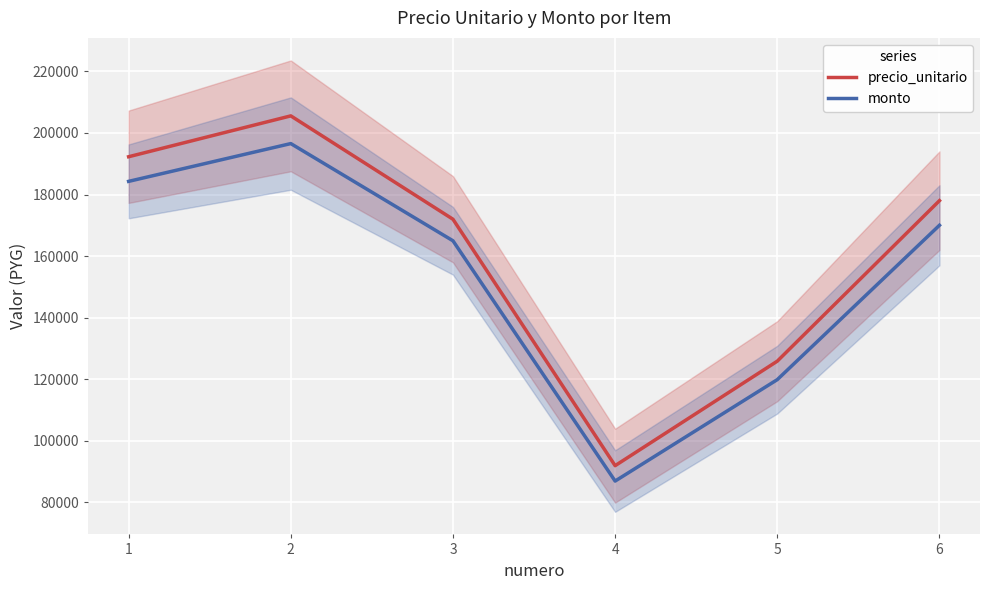

How many interior local valleys does the monto series have?

1